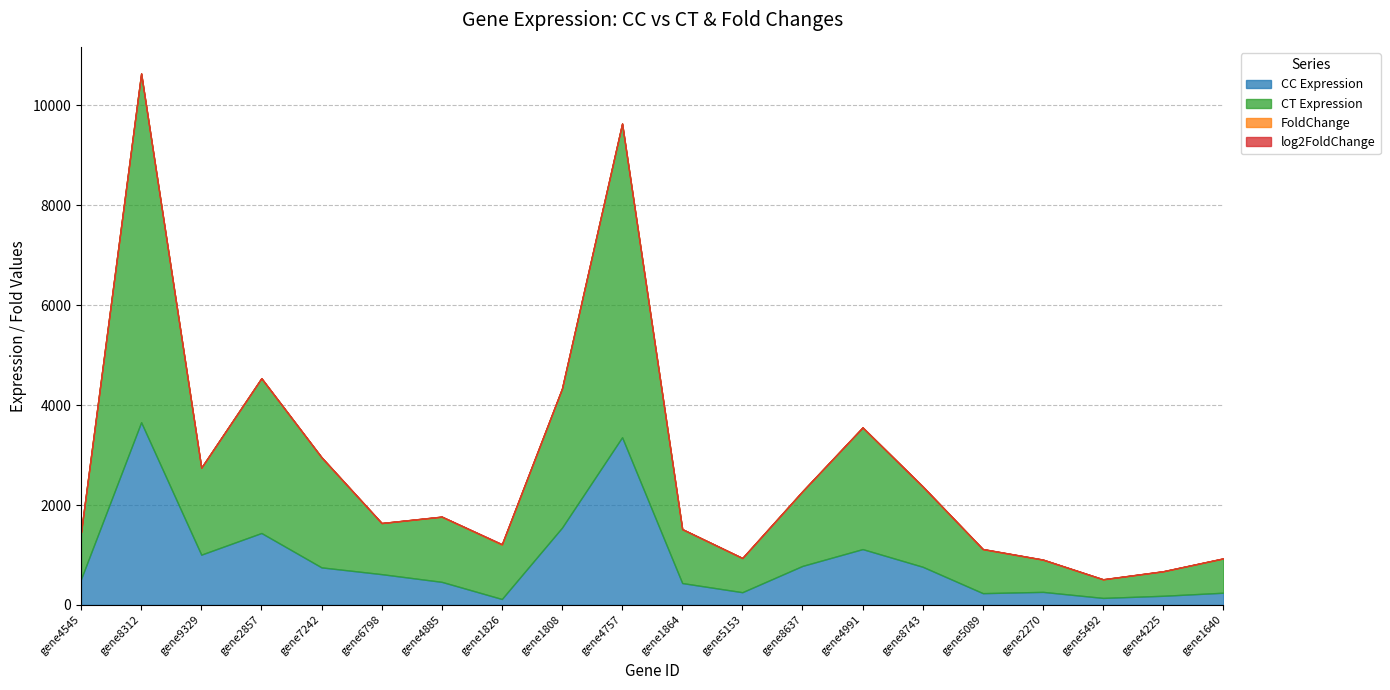

What is the difference between the maximum and minimum values in the FoldChange series?

7.5